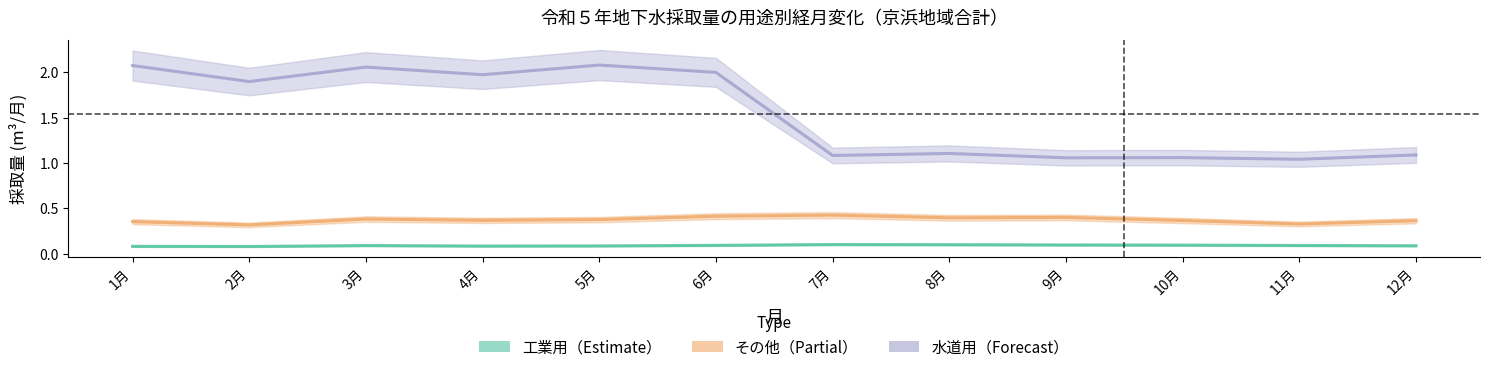

Is it true that 水道用 equals 1.1 at 12月?

True